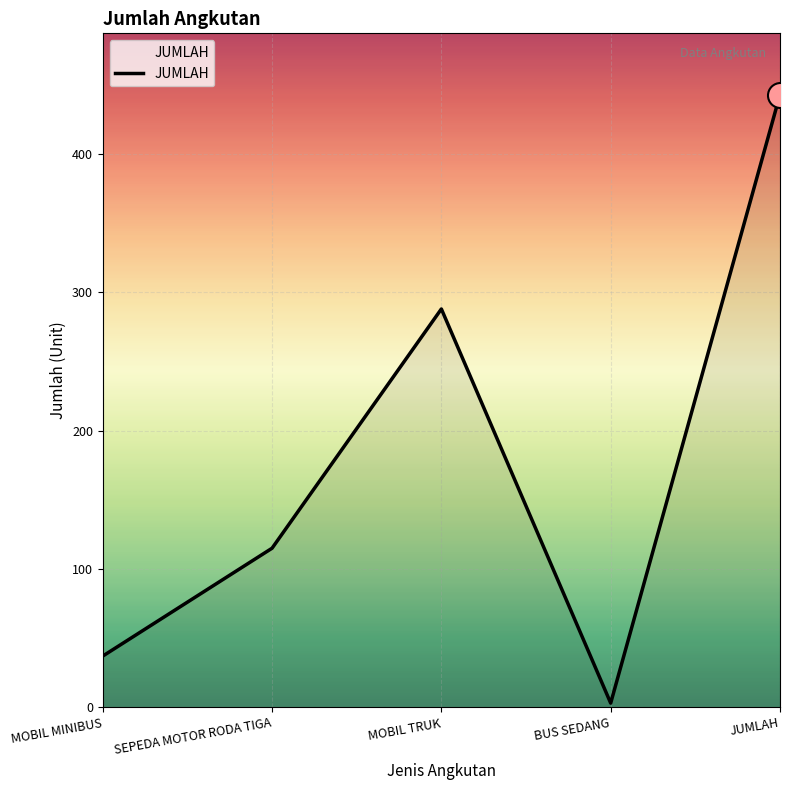

What position from the right is MOBIL TRUK?

3